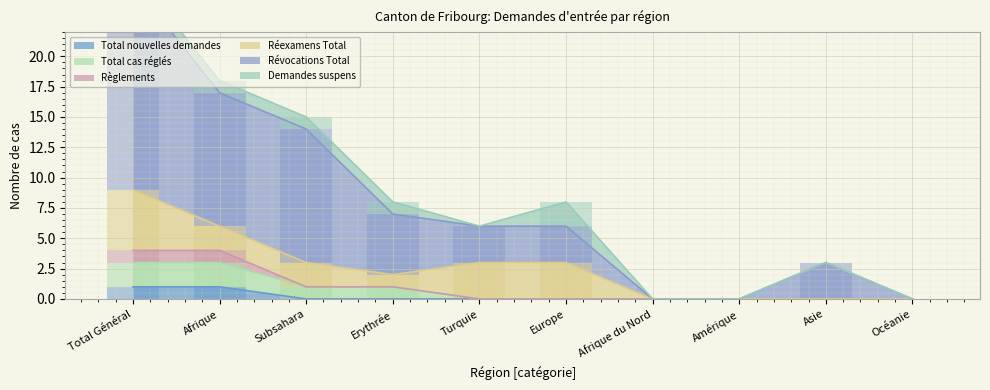

Rank the categories by Total nouvelles demandes value from lowest to highest.

Subsahara, Erythrée, Turquie, Europe, Afrique du Nord, Amérique, Asie, Océanie, Total Général, Afrique